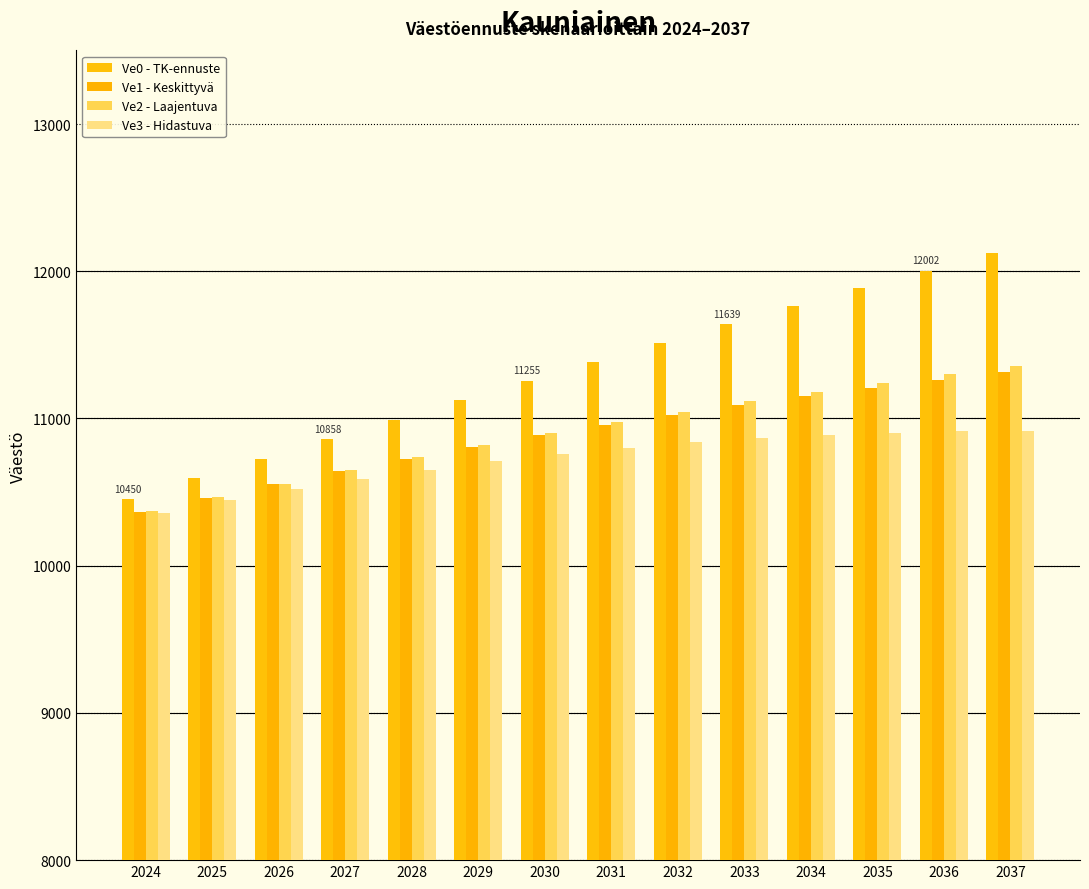

What is the average value of the Ve3 - Hidastuva series?

10725.6